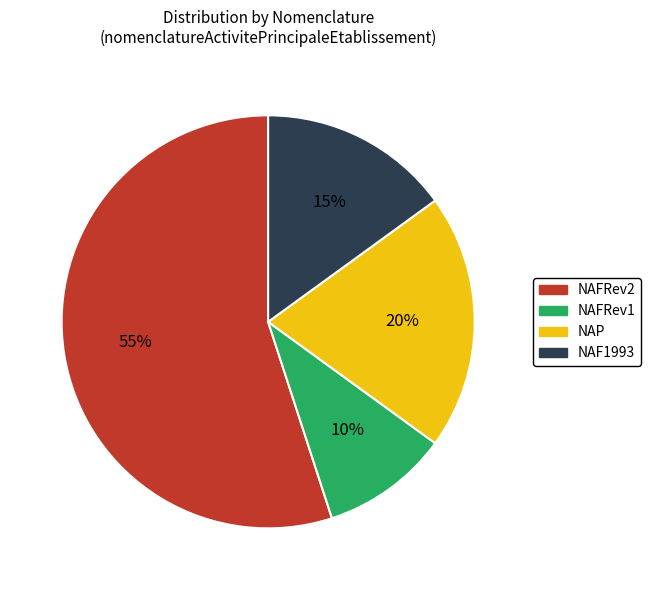

To the nearest percent, what is the difference between the largest and smallest slice percentages?

45%